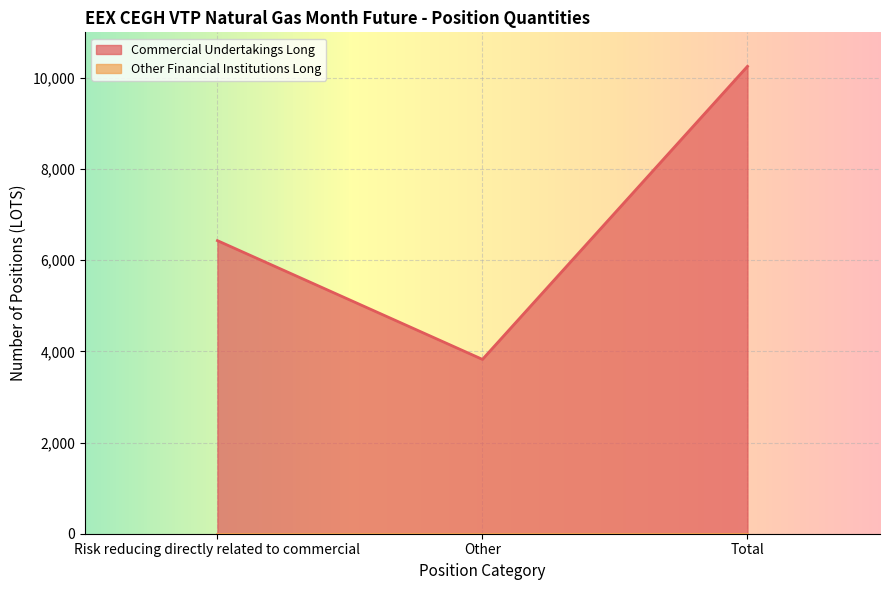

Reading right to left, list all the values displayed in this chart.

Total=10254.4	Other=3824.4	Risk reducing directly related to commercial=6430.0